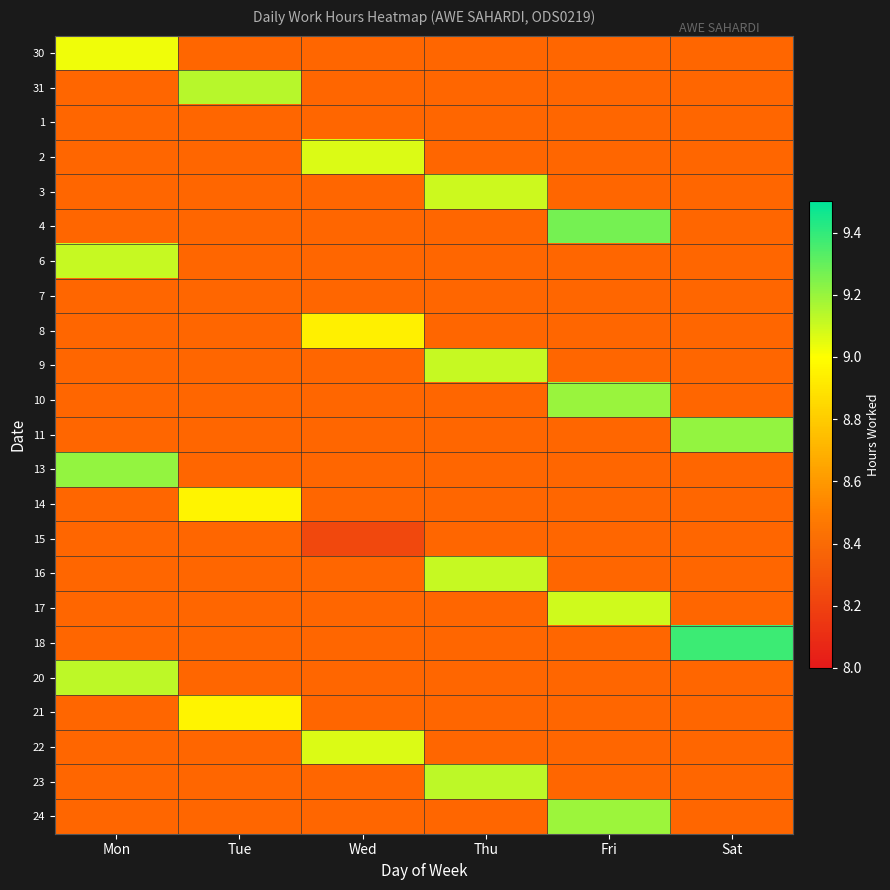

How many distinct data groups are displayed?

23